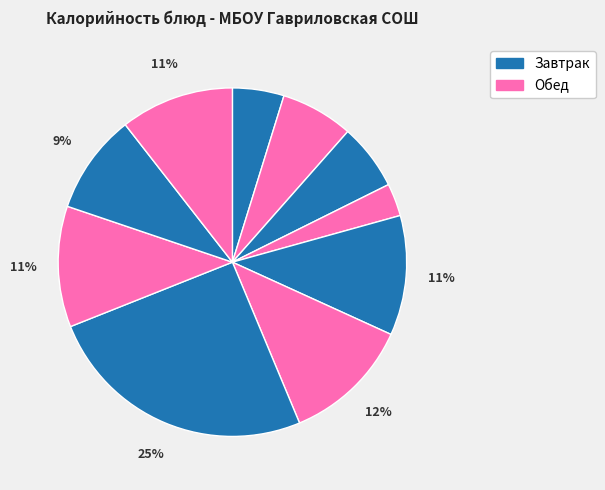

How many segments does this pie chart have?

10